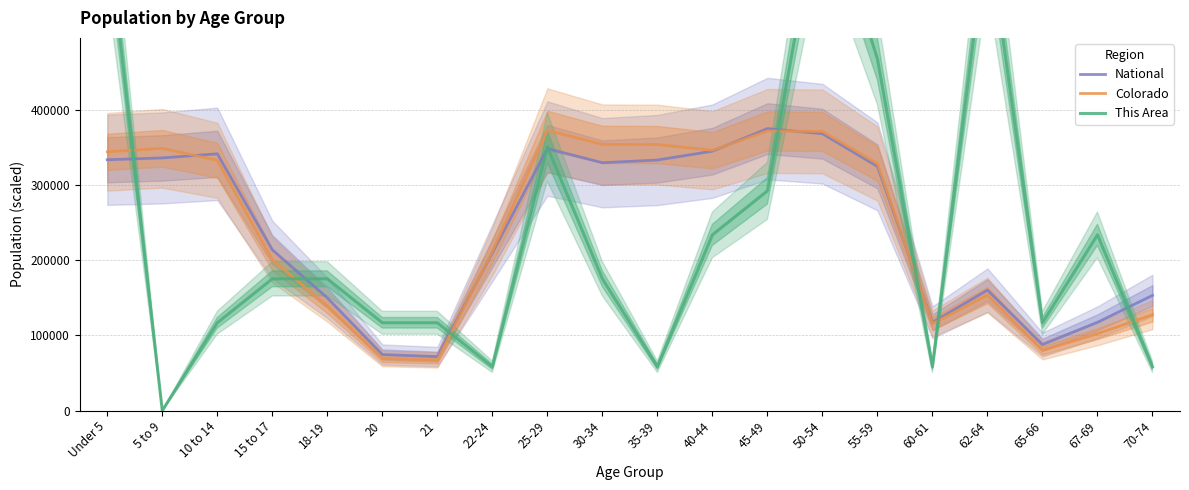

The value of National at 21 is 71866.6. True or false?

True